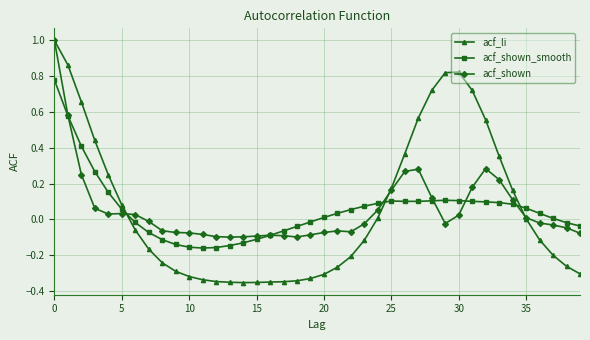

How many times do acf_li and acf_shown_smooth cross each other?

3